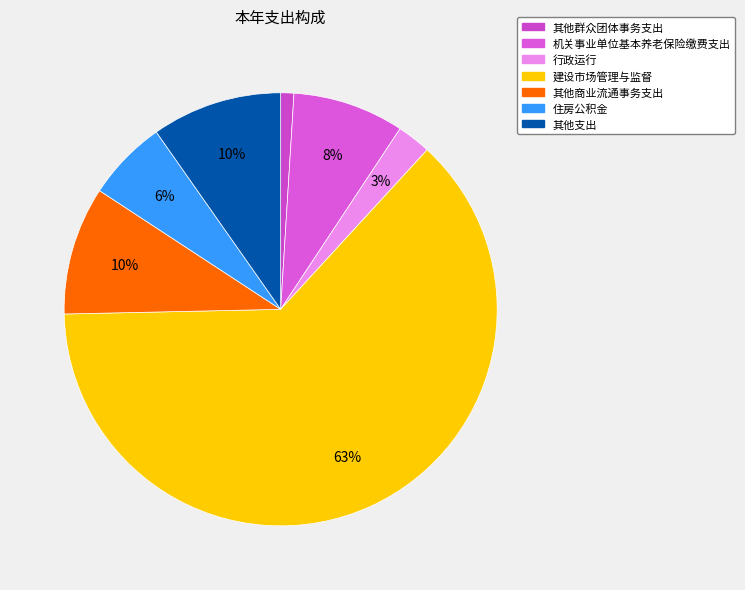

Is the sum of 其他商业流通事务支出 and 其他群众团体事务支出 greater than half?

No